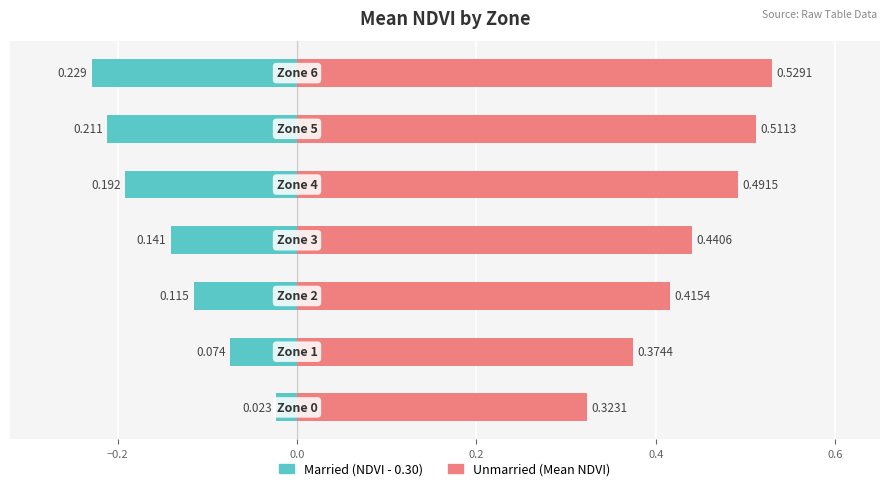

Which series changed the most between −0.4 and 0.4?

Unmarried